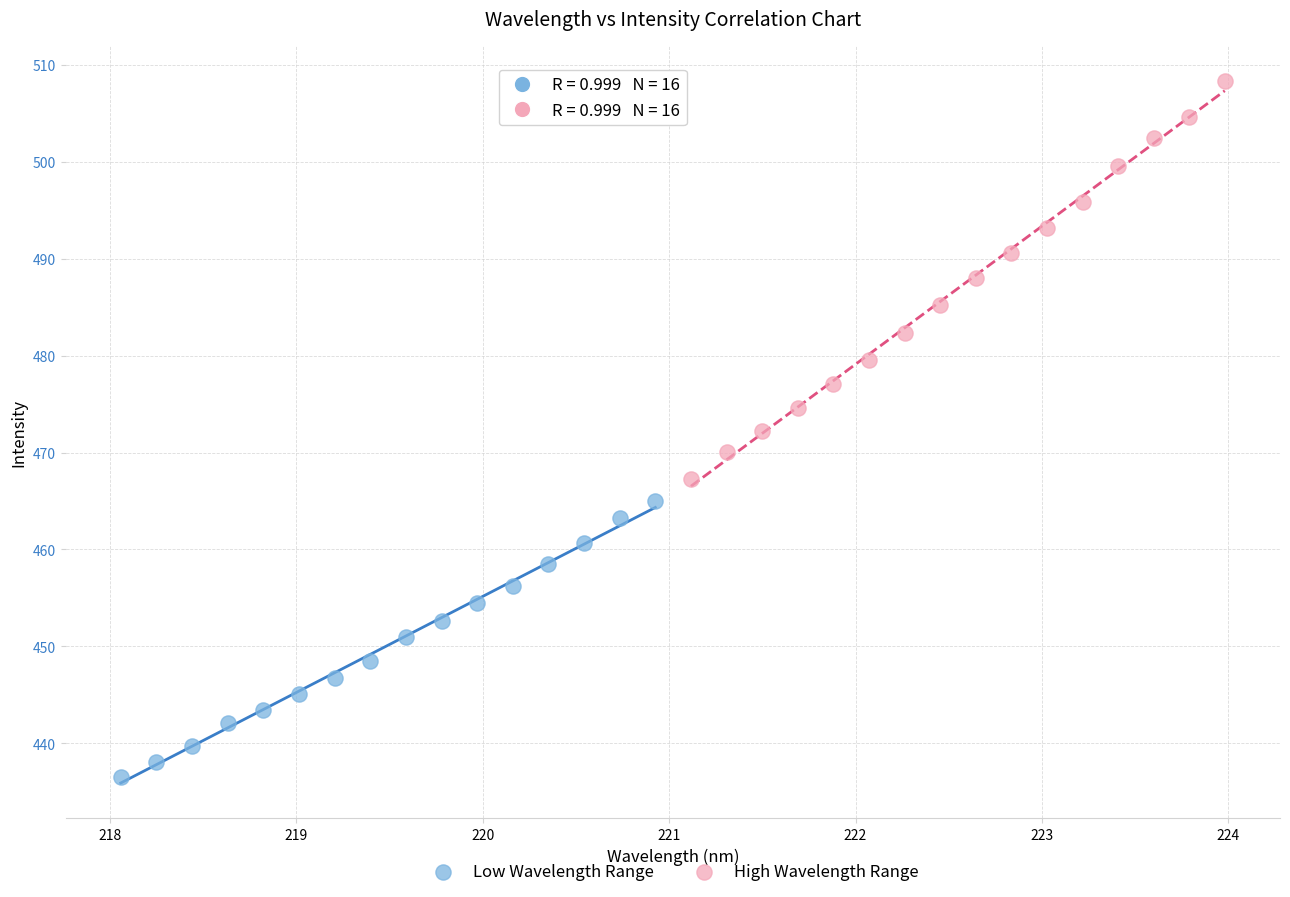

What are all the series names shown in the legend?

Low Wavelength Range, High Wavelength Range